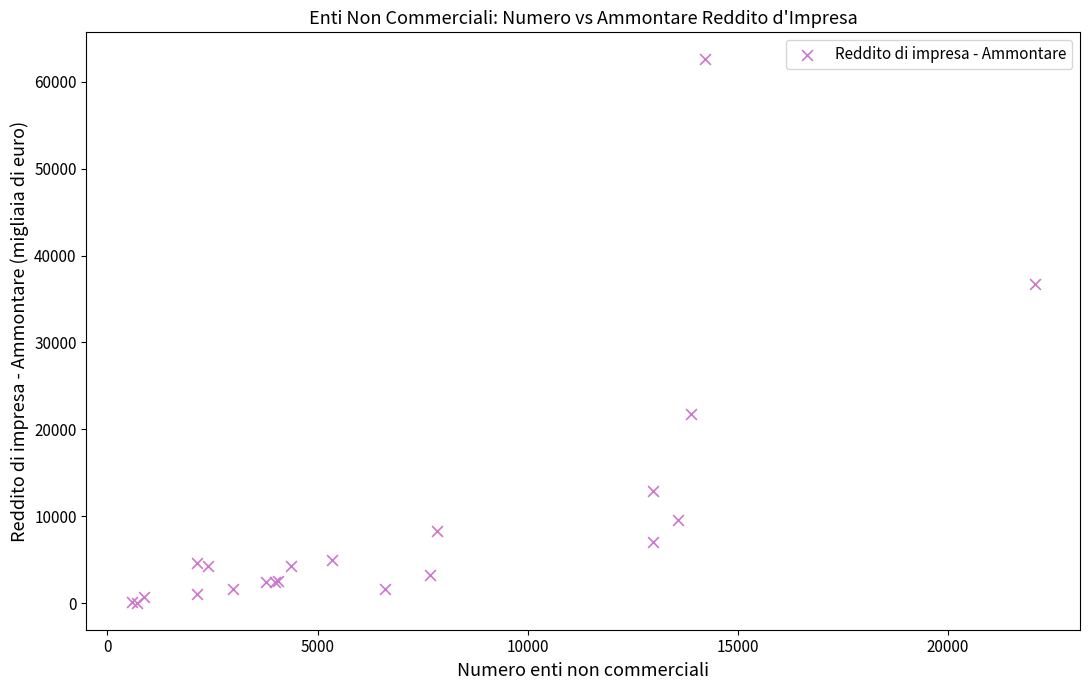

What Y value in the scatter plot is closest to 31317?

36736